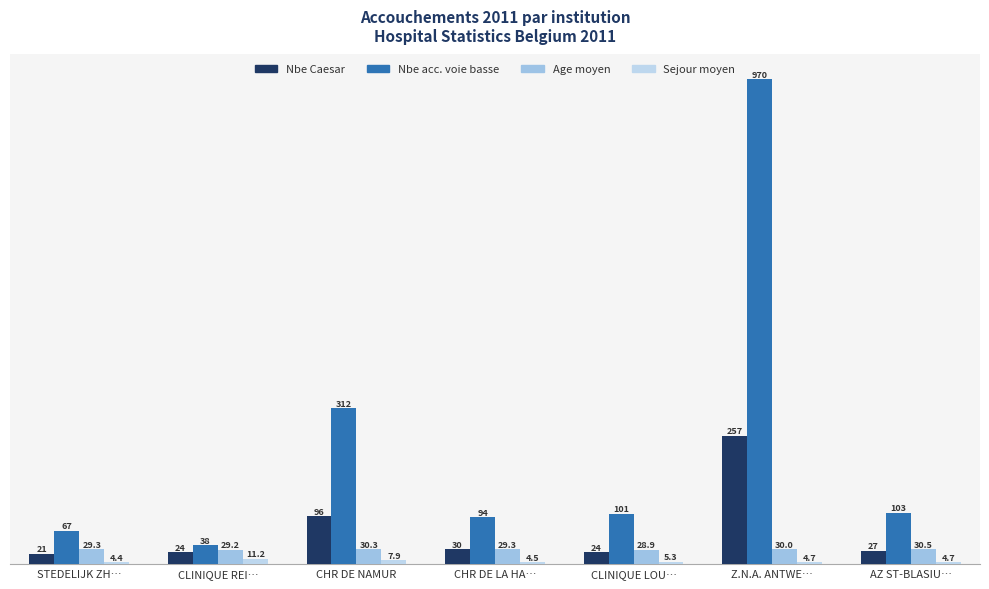

Which series changed the most between STEDELIJK ZH… and CLINIQUE REI…?

Nbe acc. voie basse